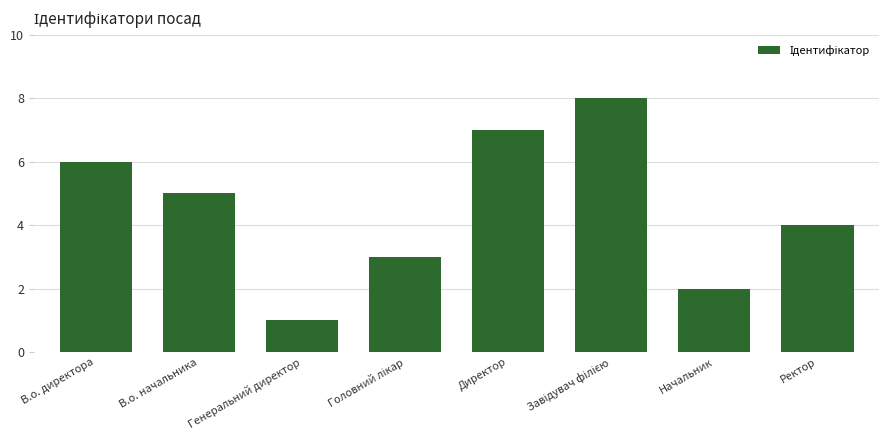

What is the greatest value displayed?

8